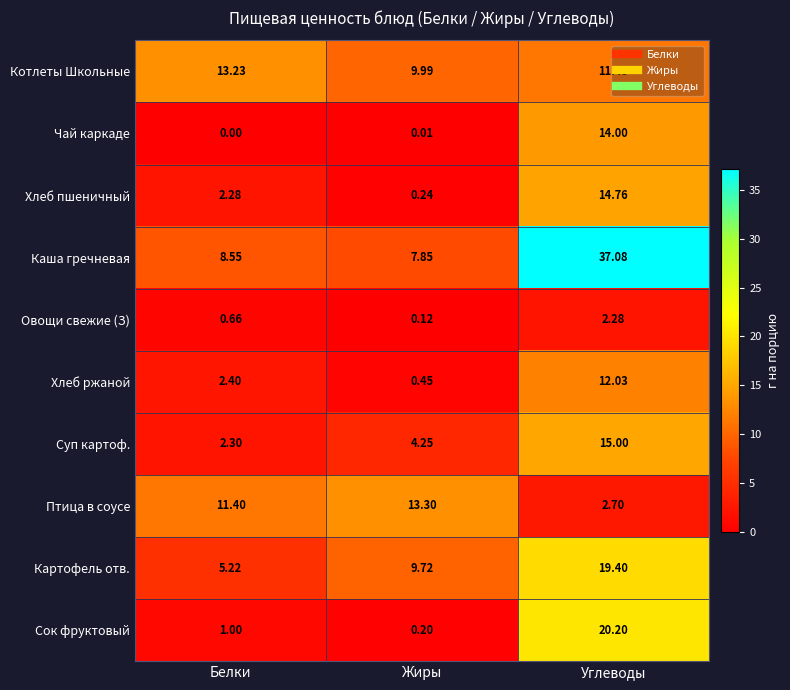

How many data points does each series have?

3